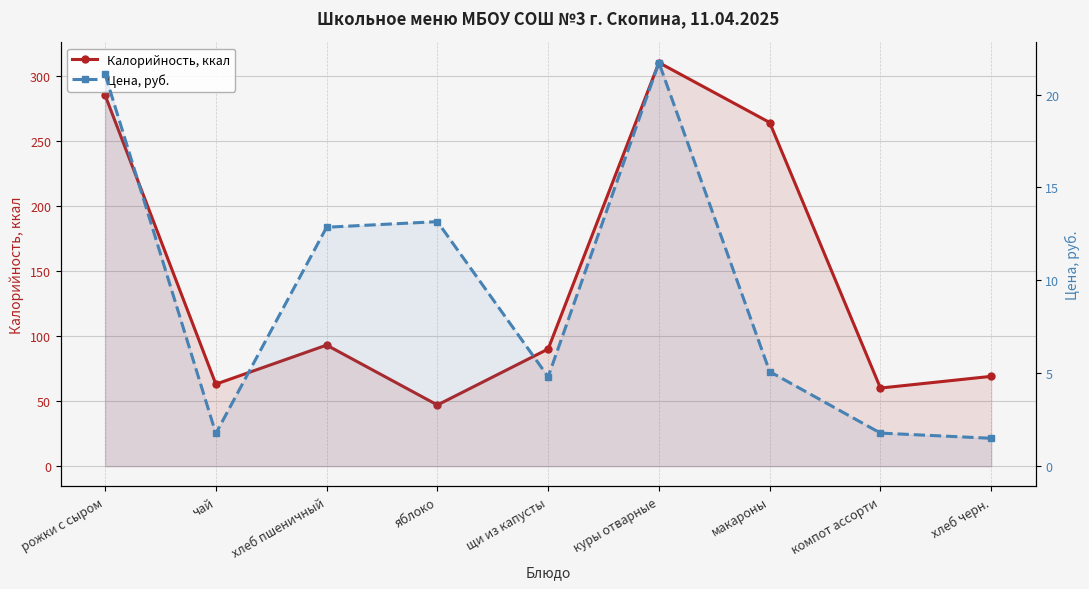

What is the average value of the Калорийность, ккал series?

142.3